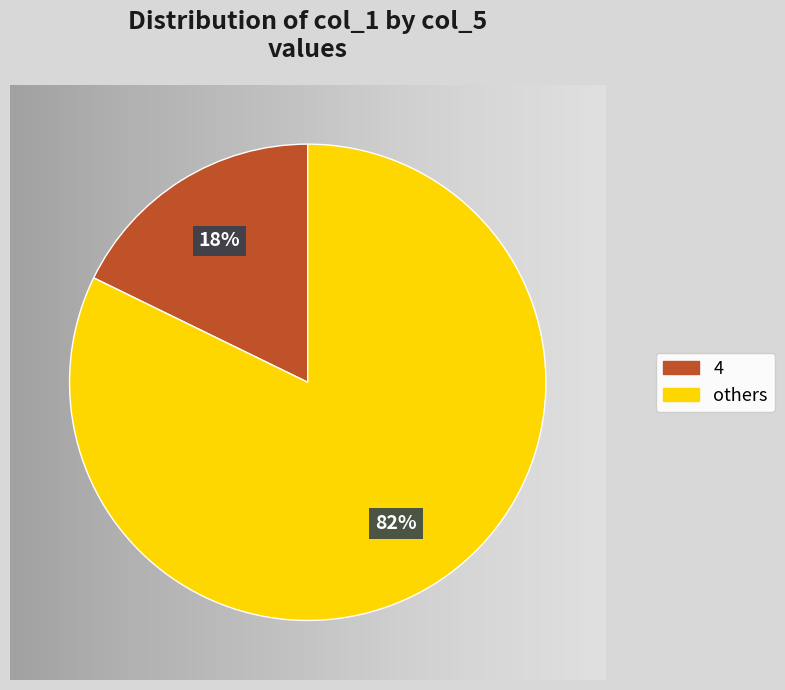

To the nearest percent, what is the difference between the largest and smallest slice percentages?

64%